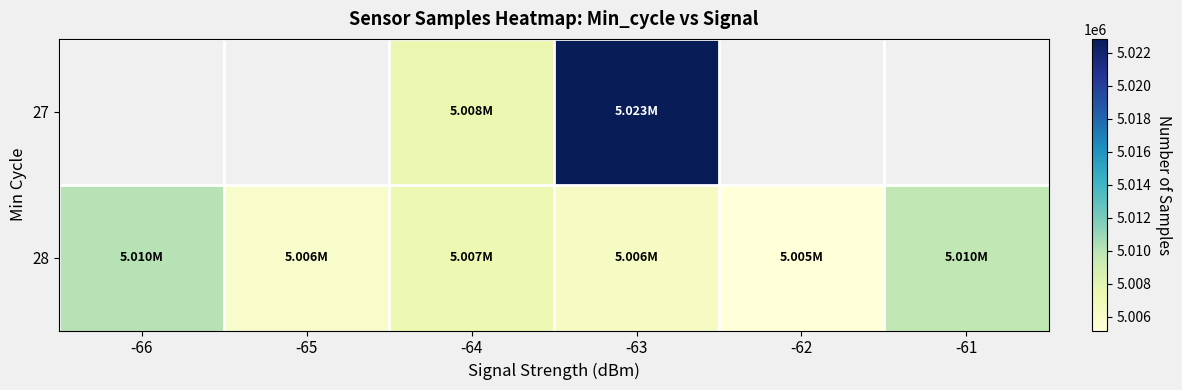

Where is 28 nearest to the value 5007633?

-64